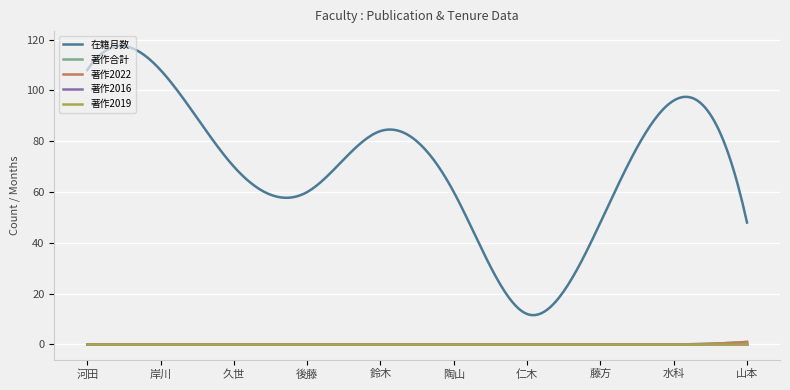

What is the label of the 5th point from the left?

鈴木